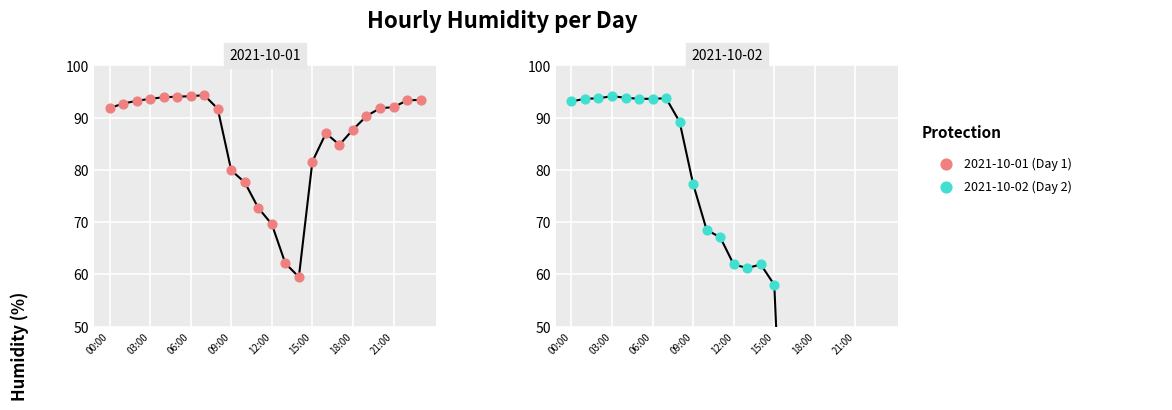

Which series reaches the minimum Y coordinate?

2021-10-02